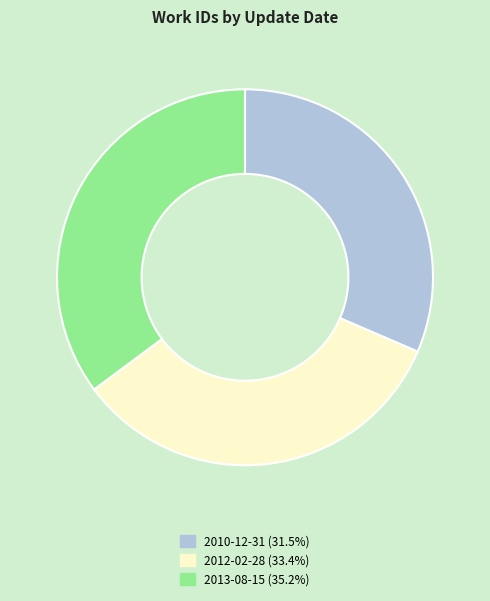

Rank the categories by value from highest to lowest.

2013-08-15, 2012-02-28, 2010-12-31